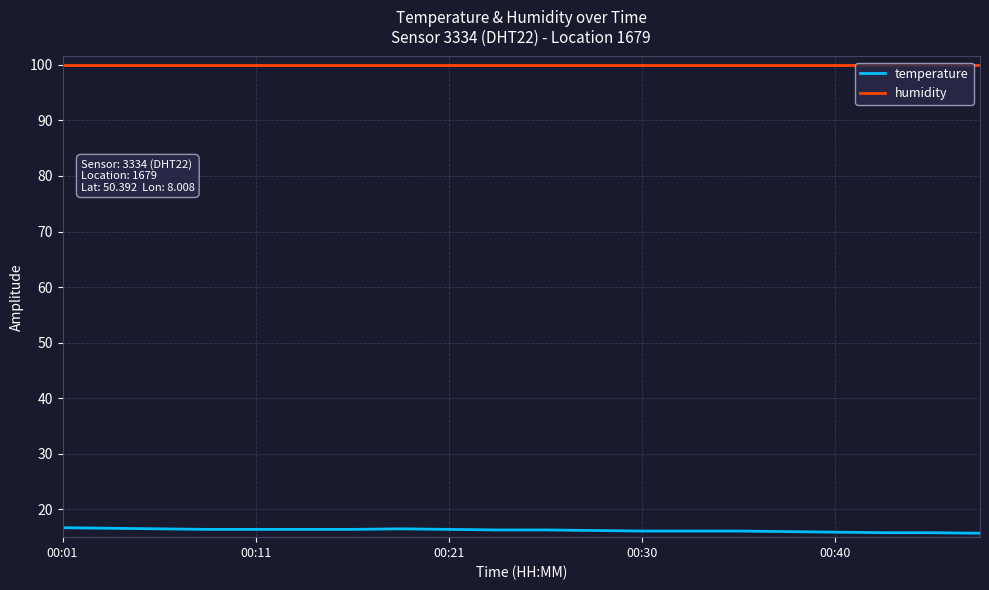

Which series has the largest total across all categories?

humidity